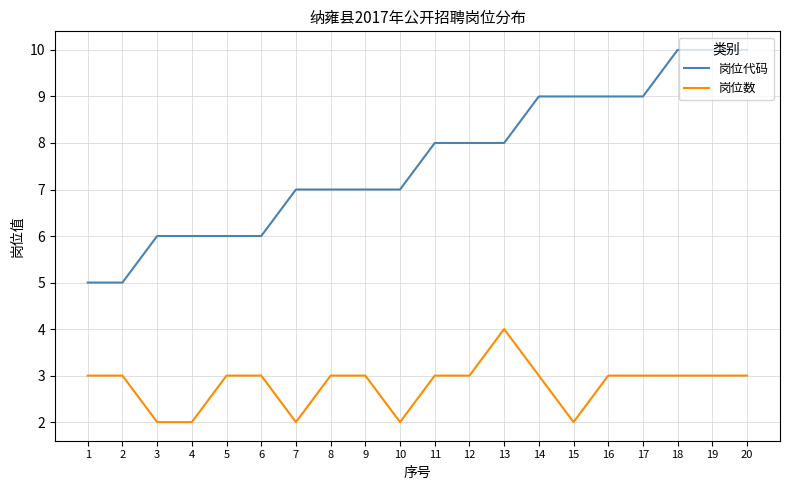

True or false: 岗位数 and 岗位代码 intersect in this chart.

False